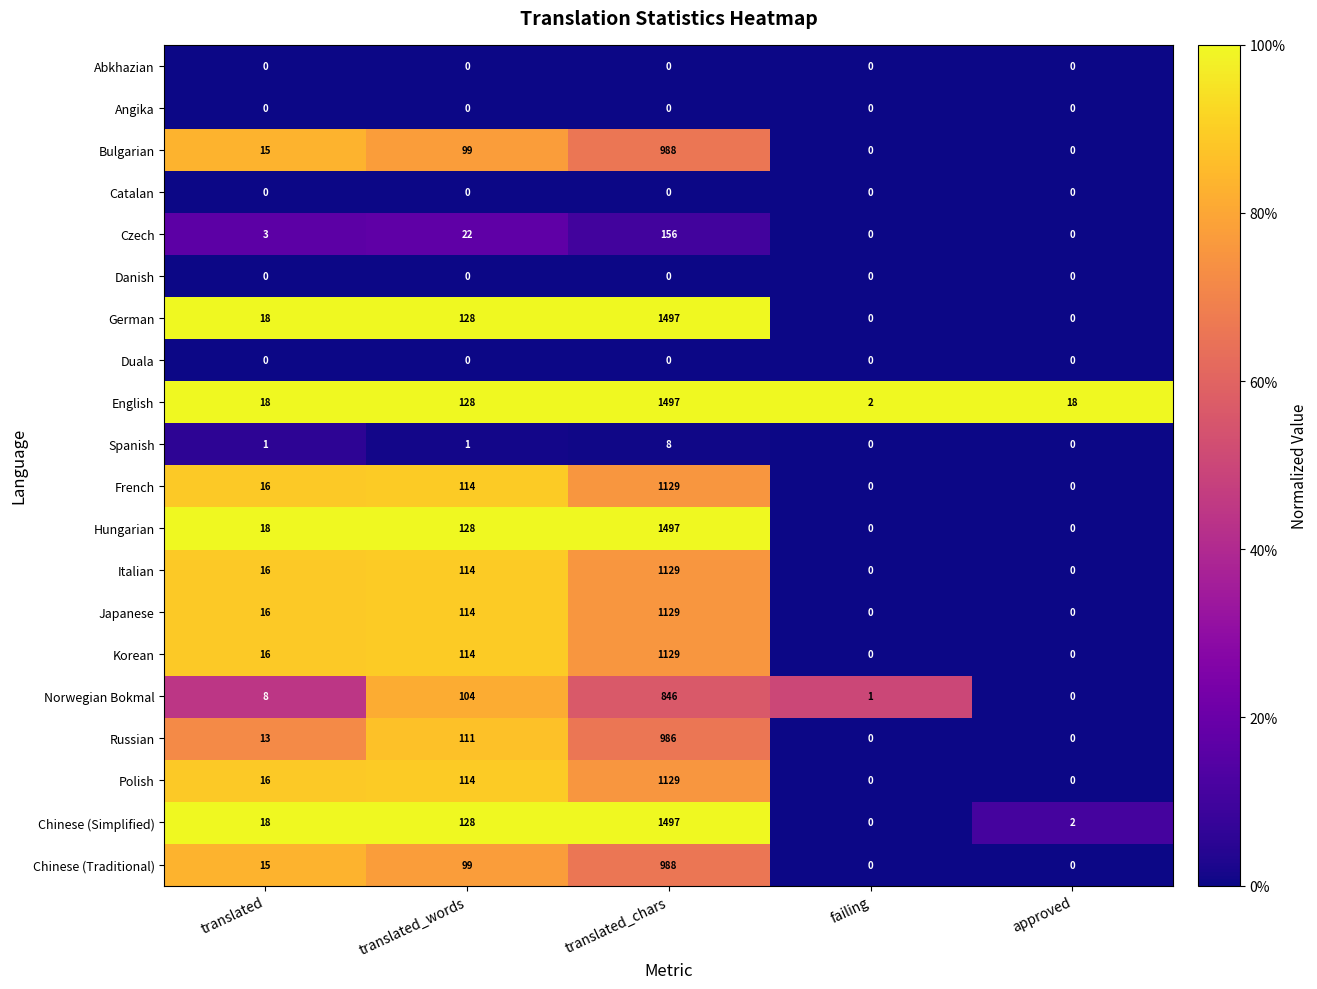

What is the total value across all series at translated_words?

1518